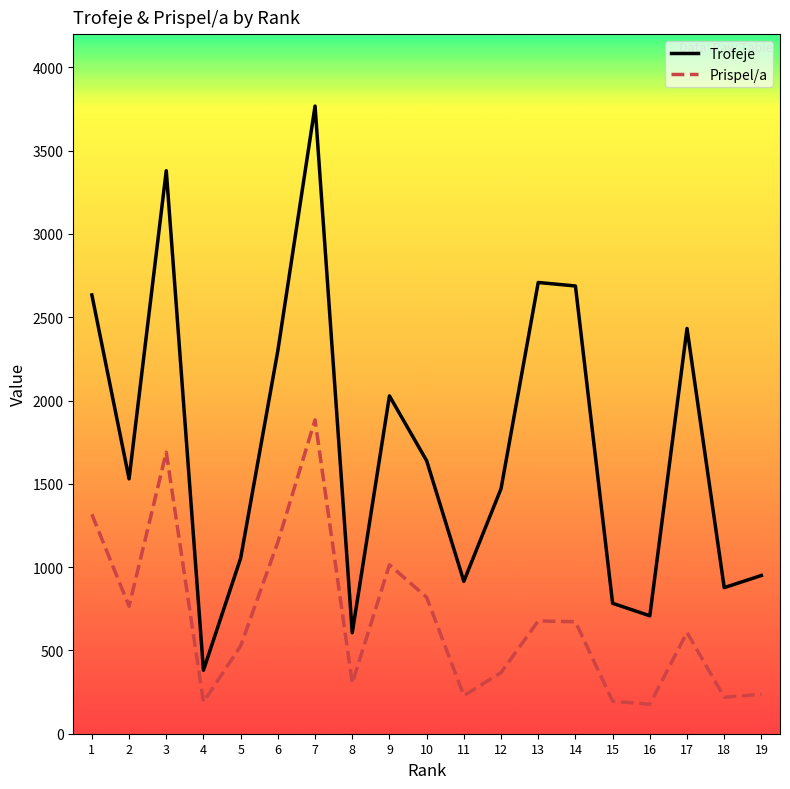

Count the number of data series in this chart.

2